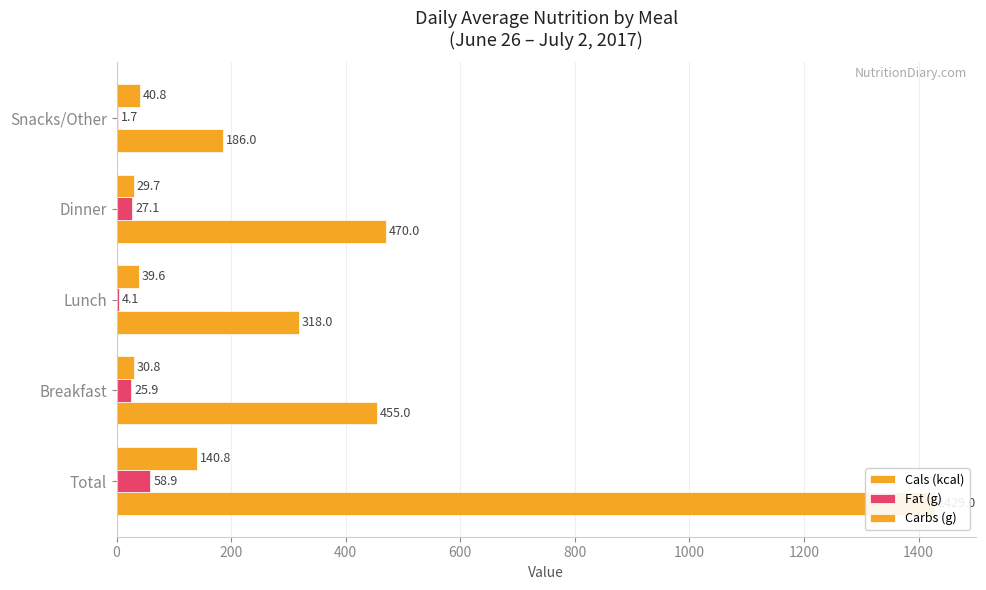

At Snacks/Other, list the series in order from largest to smallest.

Cals (kcal), Carbs (g), Fat (g)